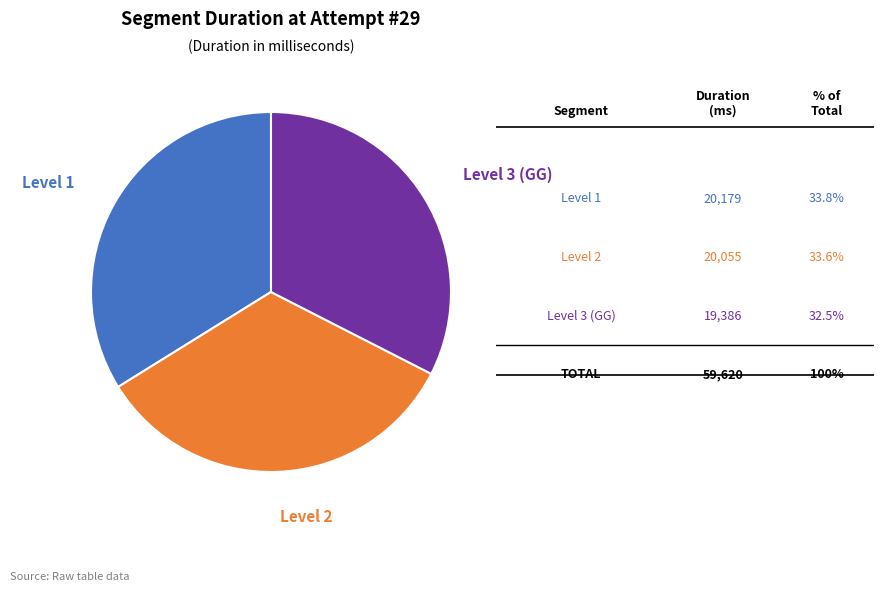

Does any single category account for the majority?

No